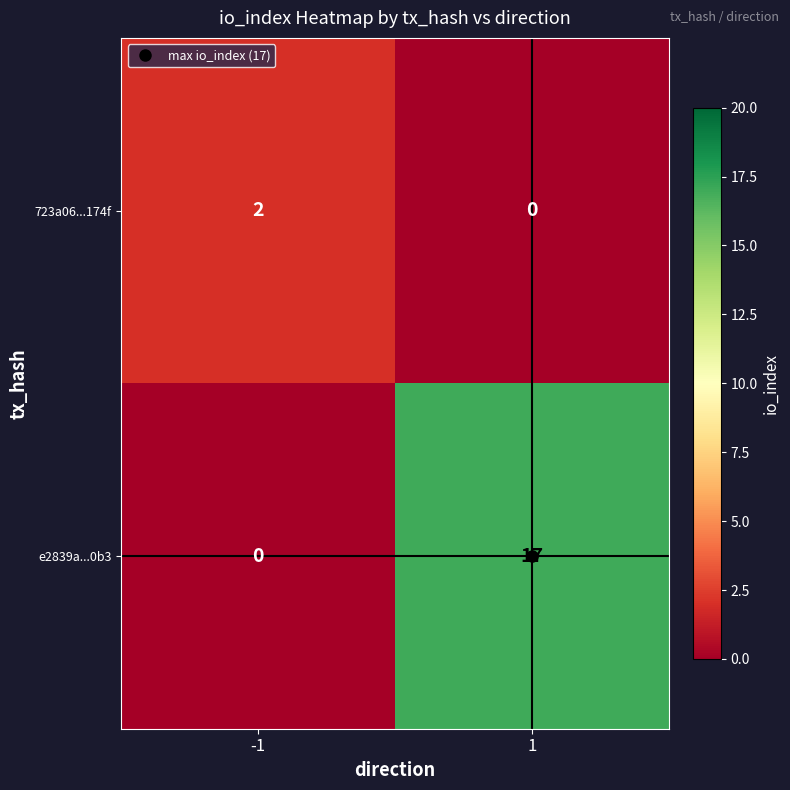

What is the sum of the e2839a...0b3 values at 1 and -1?

17